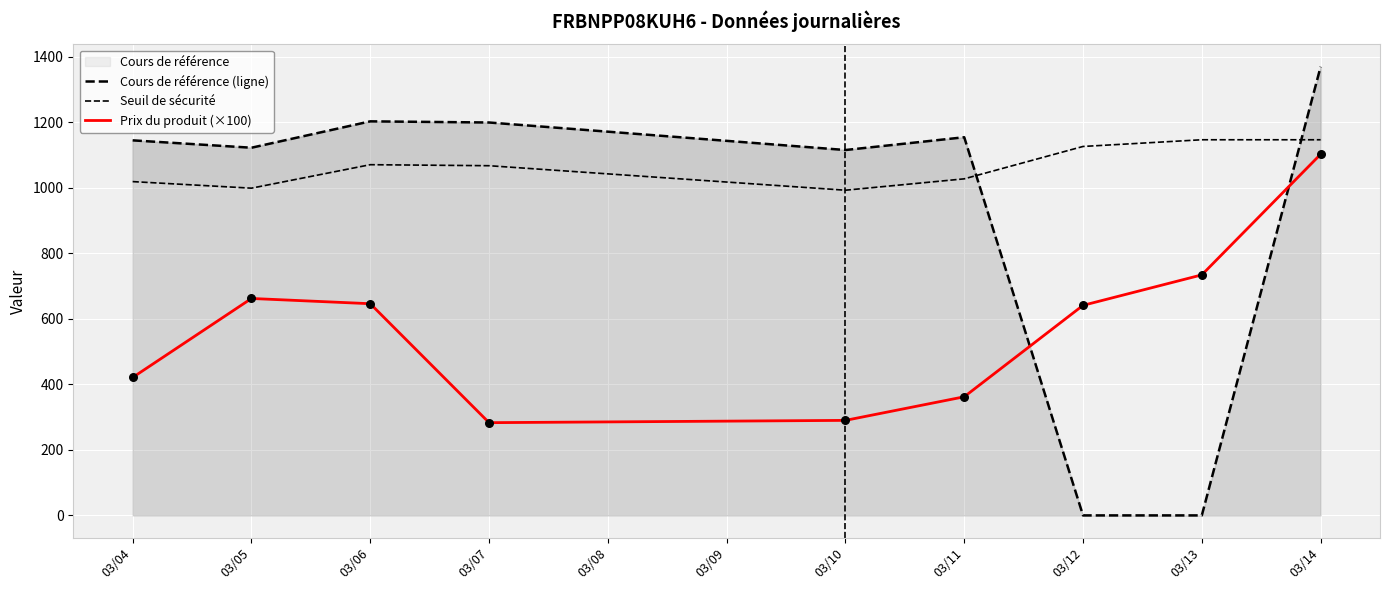

Which series reaches the minimum Y coordinate?

Cours de référence (ligne)